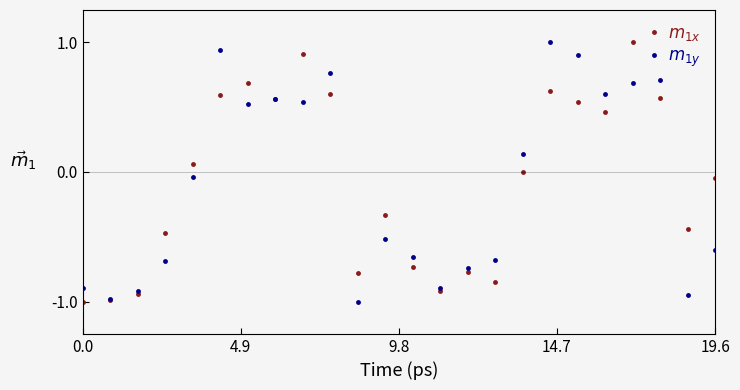

What is the smallest value displayed?

-1.0